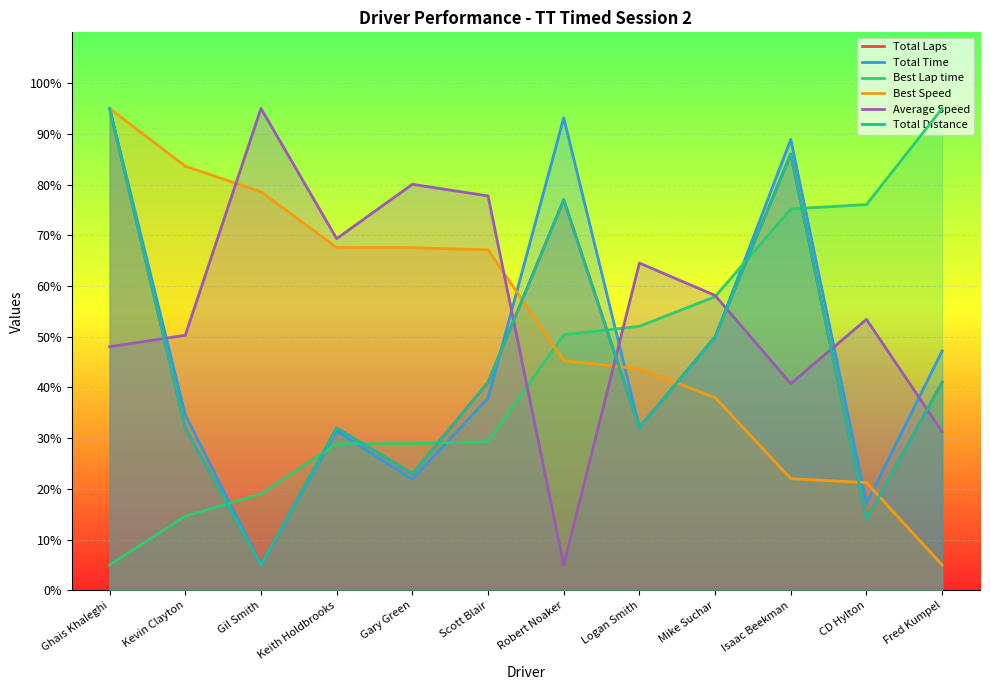

What is the label of the 6th point from the right?

Robert Noaker